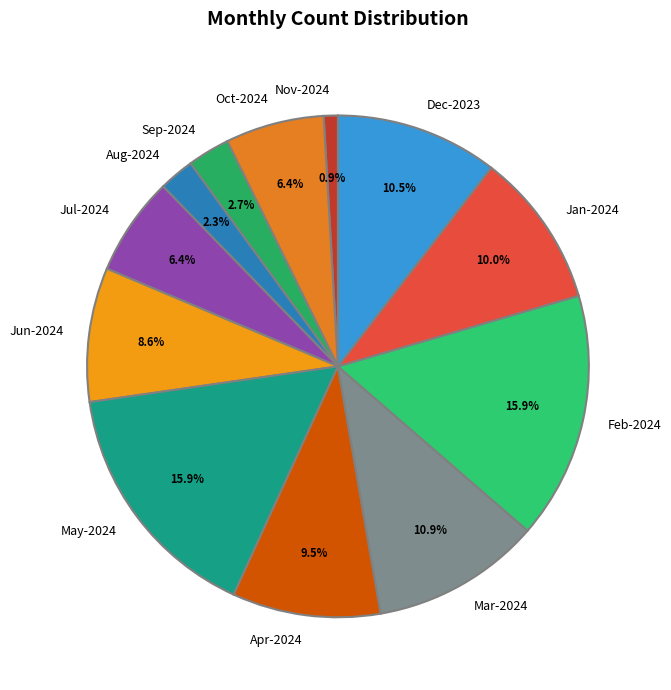

Approximately how many times larger is the value at Jun-2024 compared to Dec-2023?

0.8